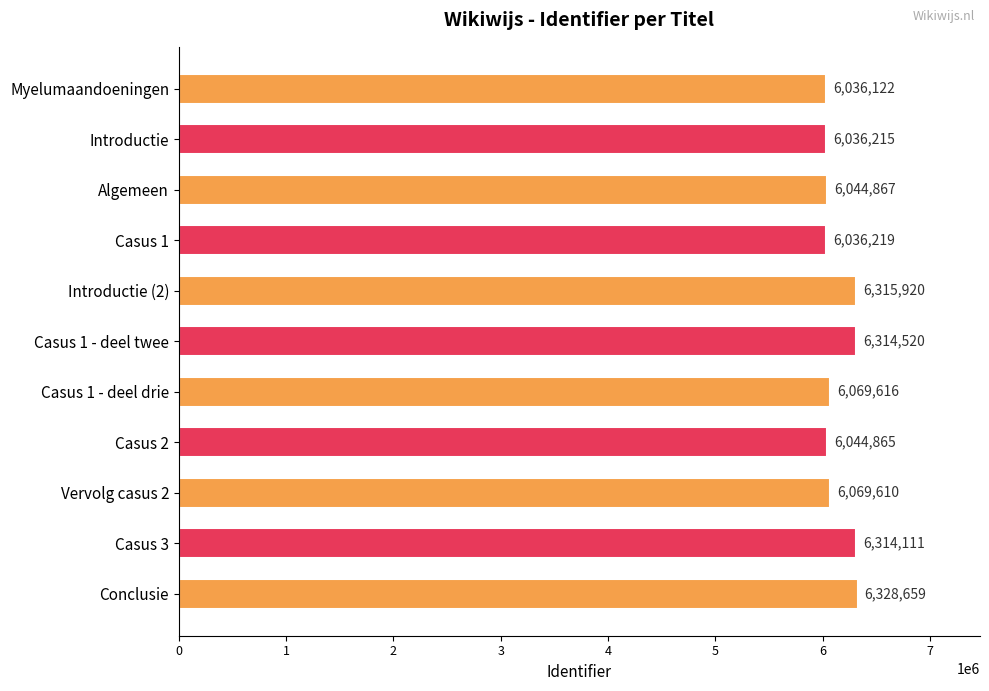

Reading bottom to top, transcribe all the data shown in this chart.

6328659	6314111	6069610	6044865	6069616	6314520	6315920	6036219	6044867	6036215	6036122